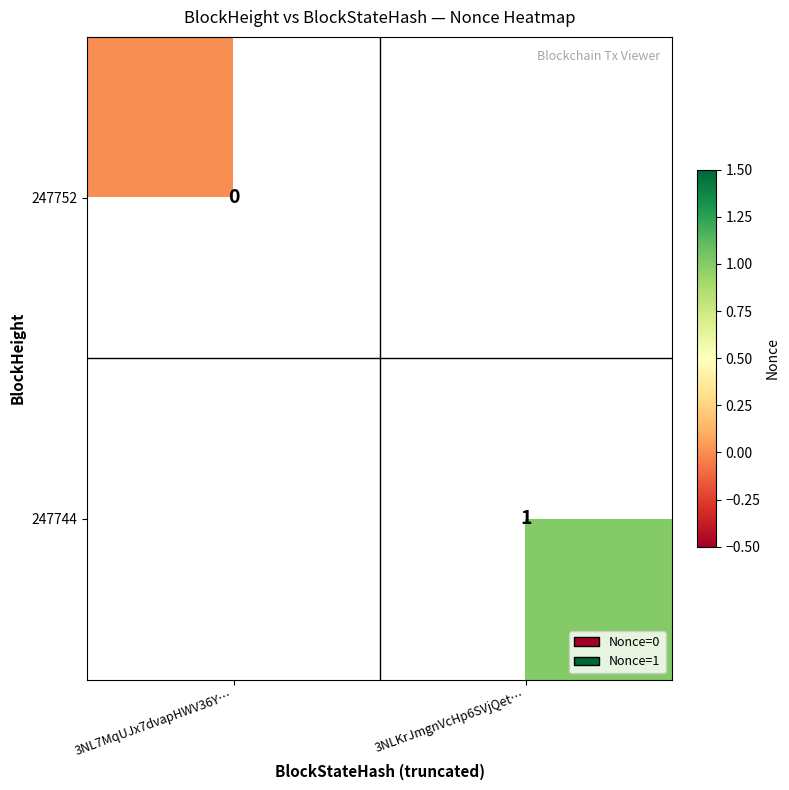

What is the greatest value displayed?

1.0